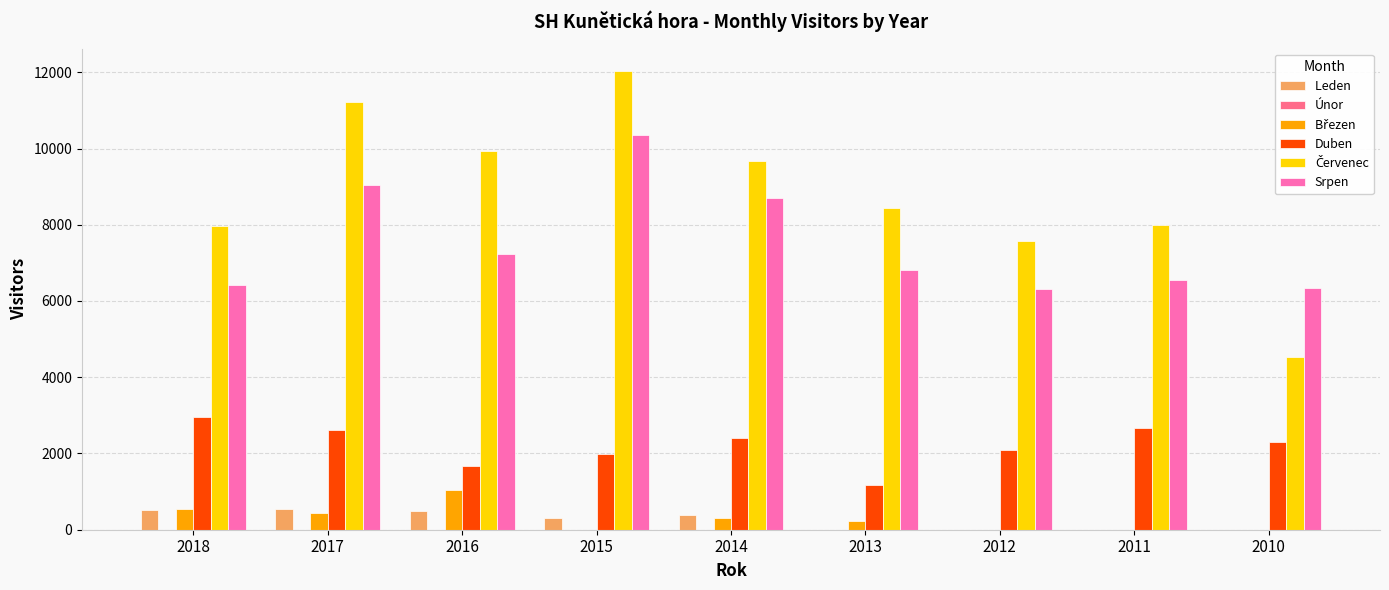

What is the greatest value displayed?

12022